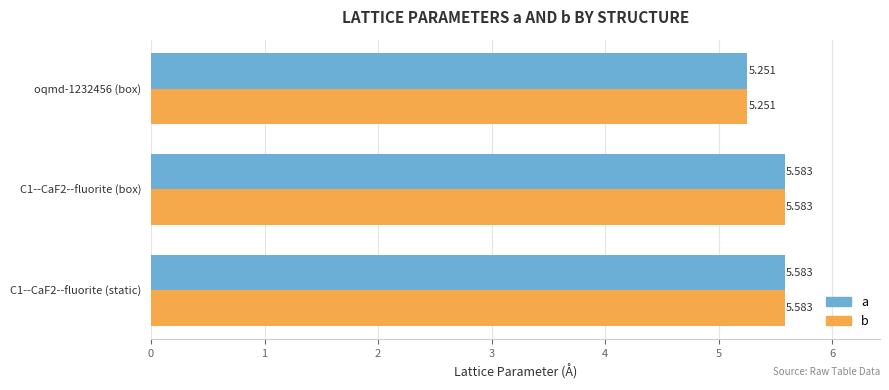

Is the value of a at oqmd-1232456 (box) greater than the value of b at C1--CaF2--fluorite (box)?

No